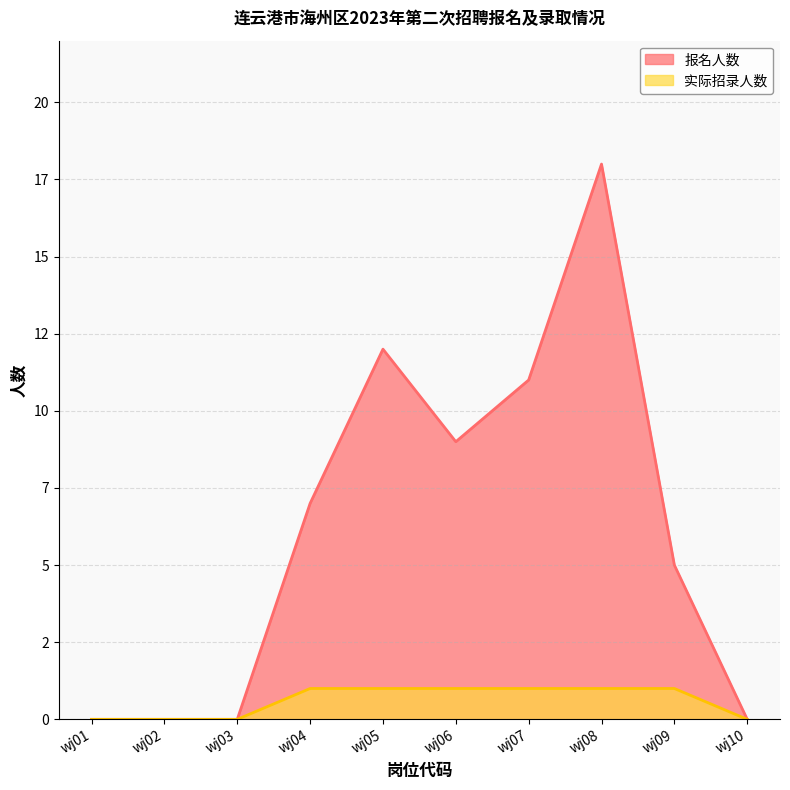

Between wj09 and wj08, which is larger?

wj08